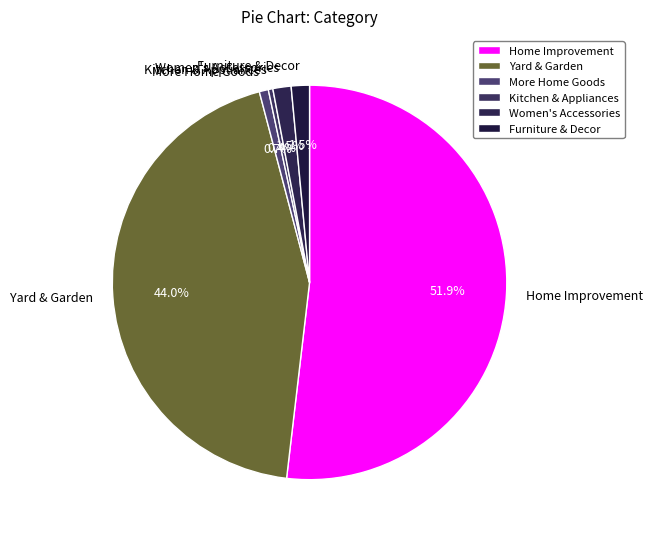

Count the number of slices in the pie.

6